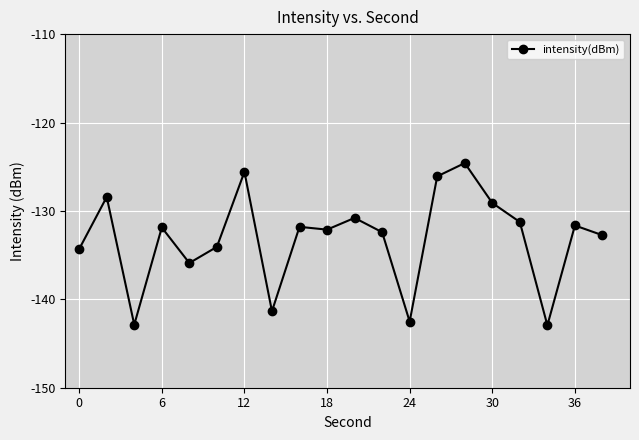

What is the difference between the maximum and second lowest values?

18.3